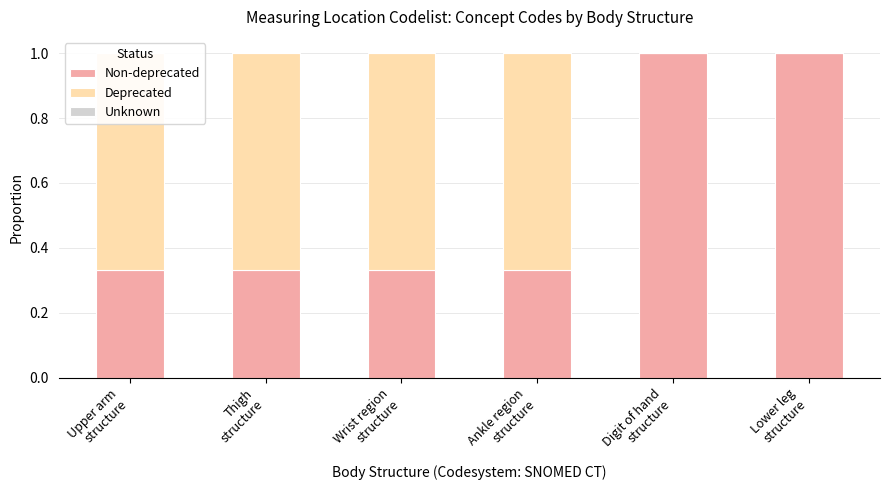

What is the label of the 5th bar from the right?

Thigh
structure